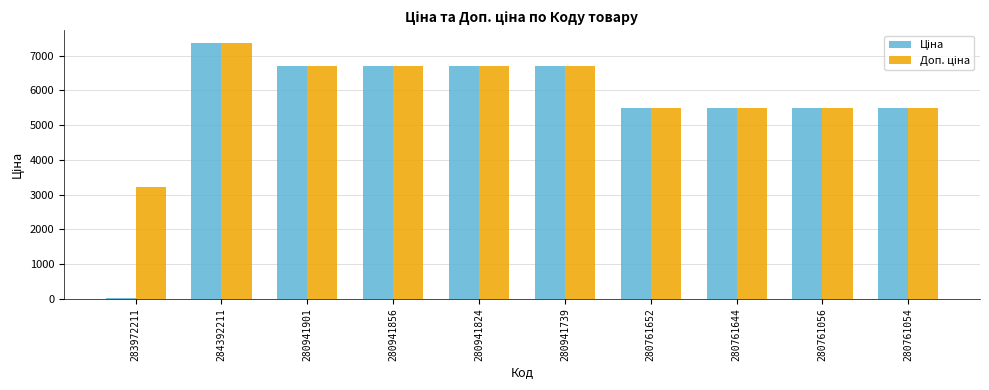

What is the total value across all series at 280941739?

13420.4